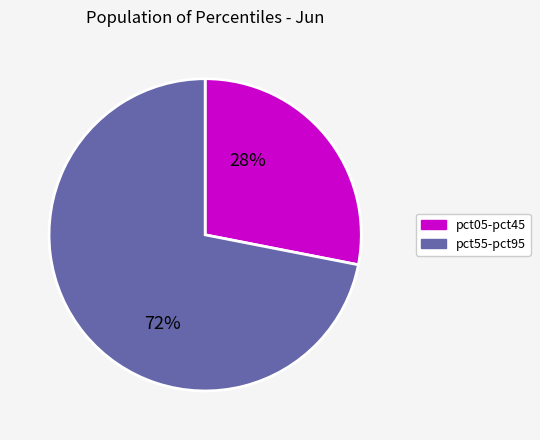

To the nearest percent, what is the difference between the largest and smallest slice percentages?

44%